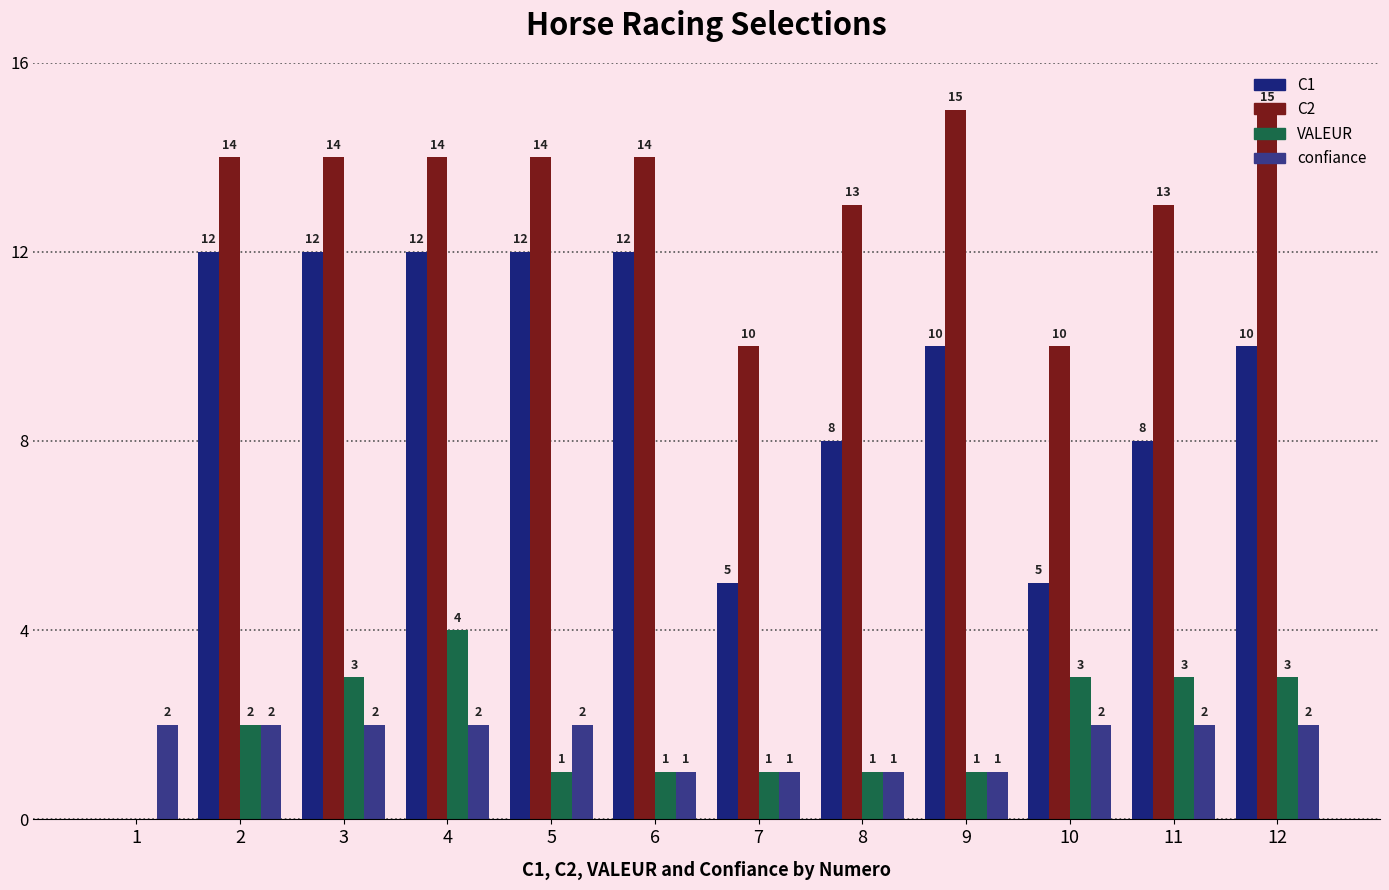

What is the sum of all C1 values?

106